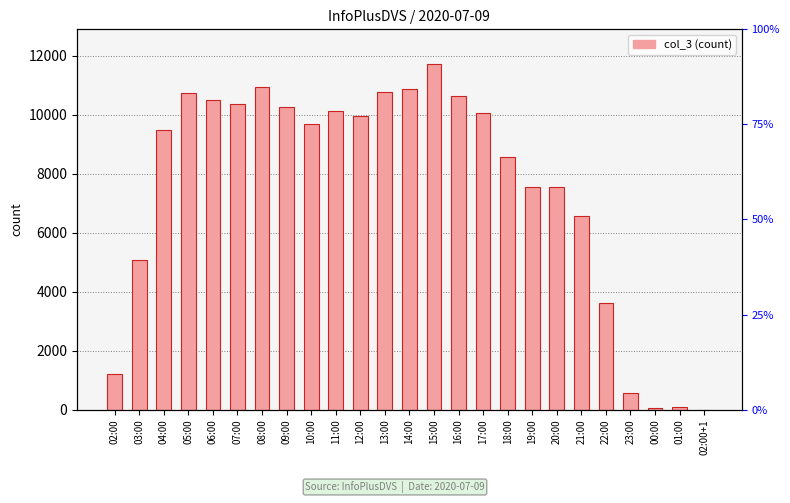

True or false: the data shows 3529 at 11:00.

False